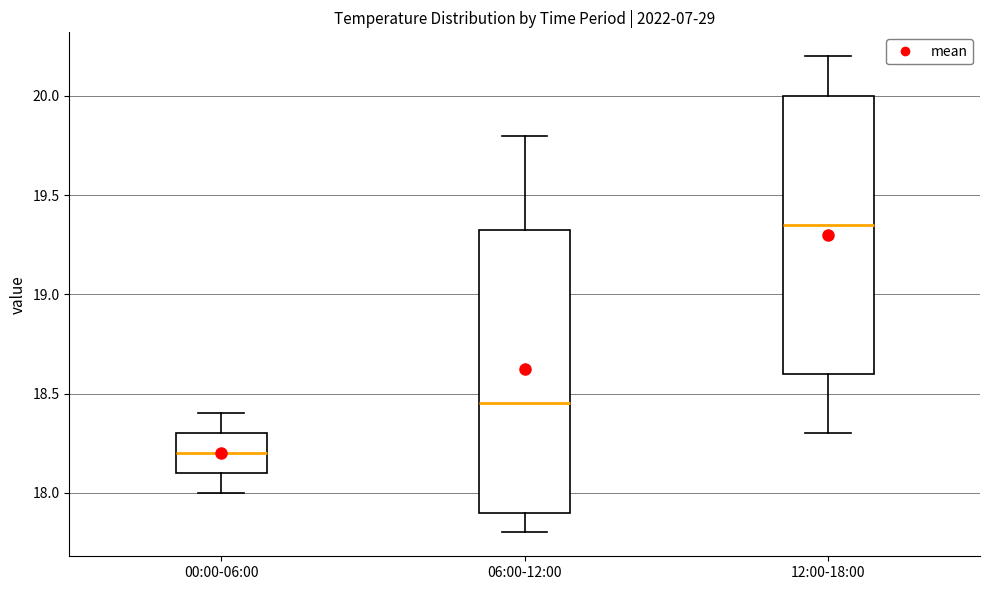

Reading left to right, transcribe this box plot: for each box, give where its median line is, the range the box spans, and where its two whiskers end, as read against the y-axis. The values are not printed on the chart, so give them approximately, as read against the axis.

00:00-06:00: median 18.20, box 18.10 to 18.30, whiskers 18.00 to 18.40
06:00-12:00: median 18.45, box 17.90 to 19.35, whiskers 17.80 to 19.80
12:00-18:00: median 19.35, box 18.60 to 20.00, whiskers 18.30 to 20.20